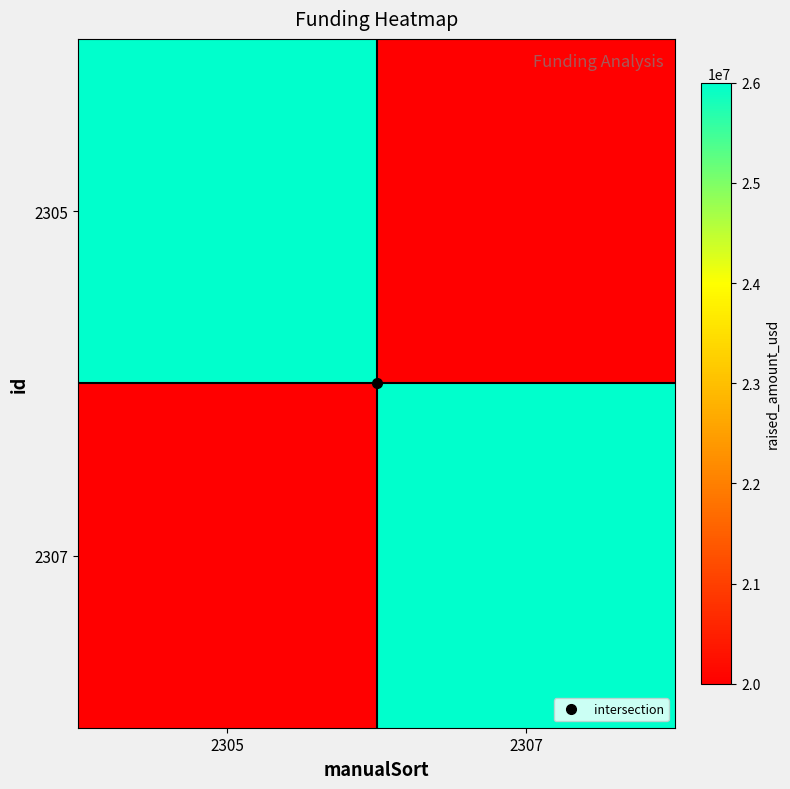

Between 2305 and 2307, which is larger?

2305